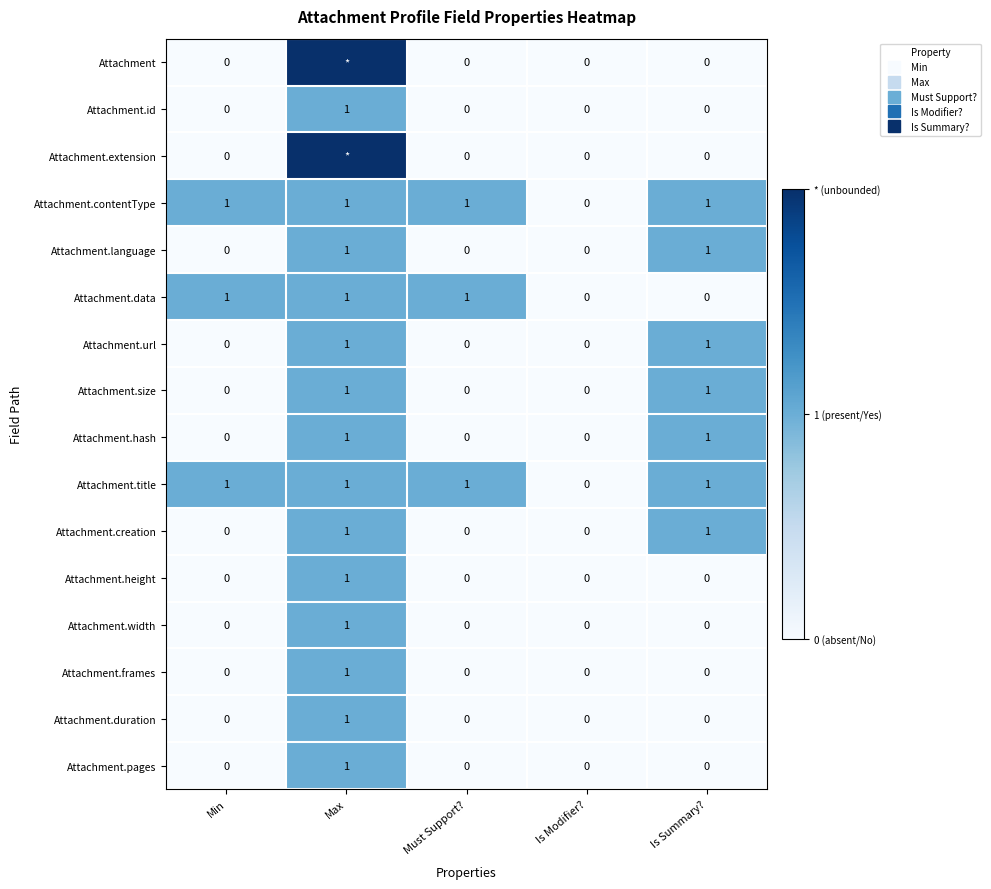

What is the total value across all series at Min?

3